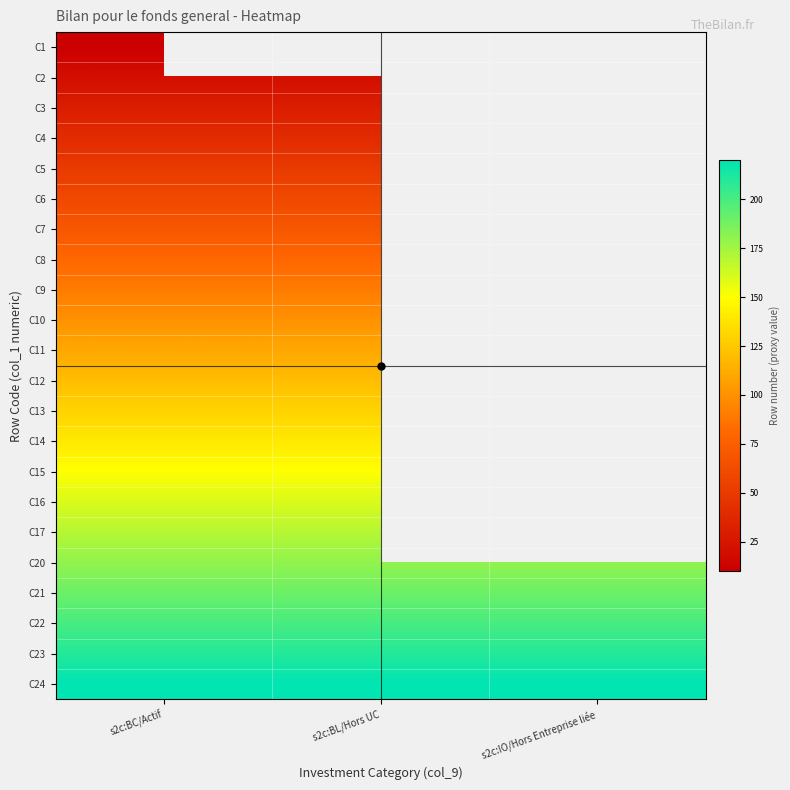

Is the value of C17 at s2c:BL/Hors UC greater than the value of C15 at s2c:IO/Hors Entreprise liée?

No